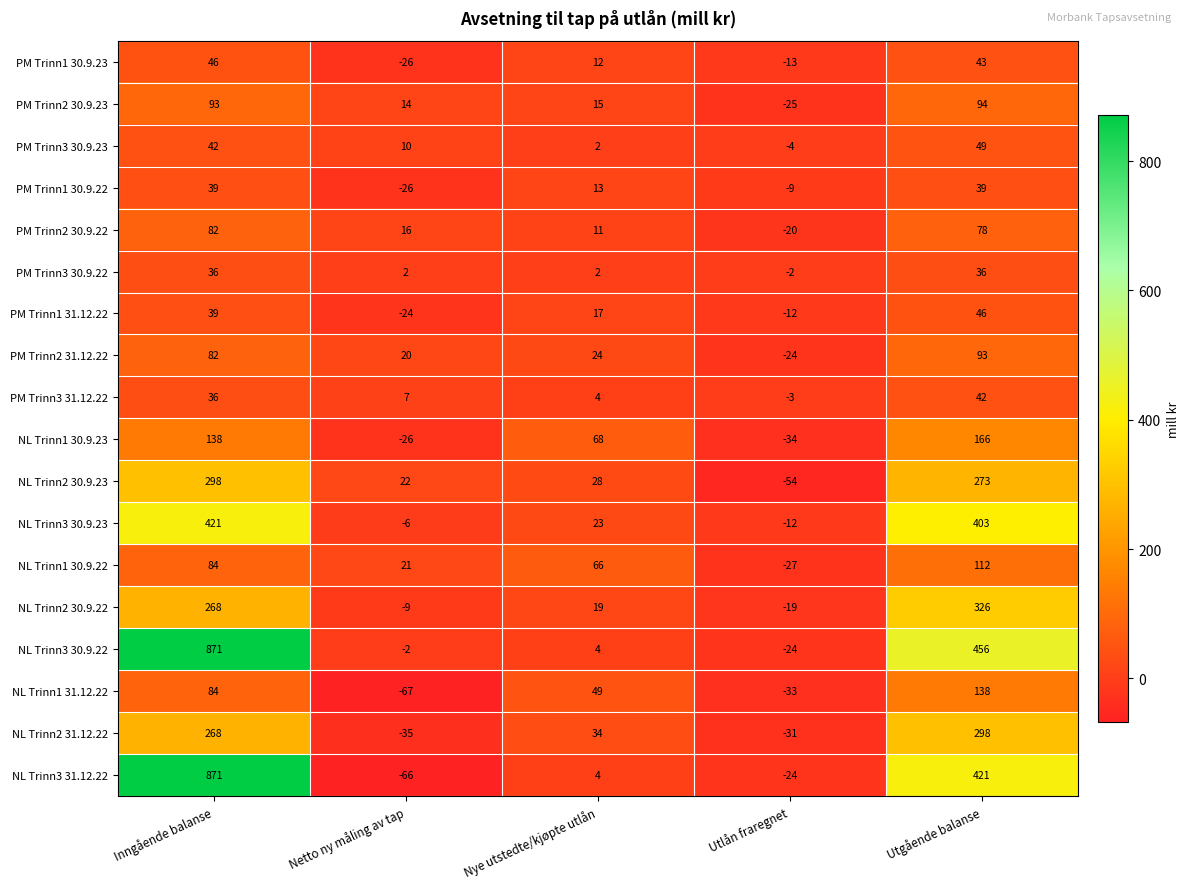

What is the spread (max minus min) of values at Netto ny måling av tap?

89